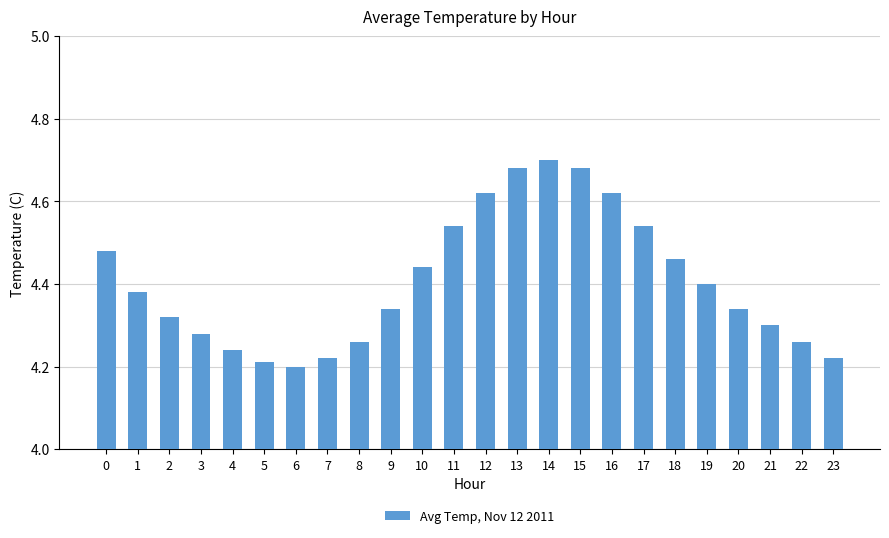

Is it true that the value at 23 is 4.2?

True